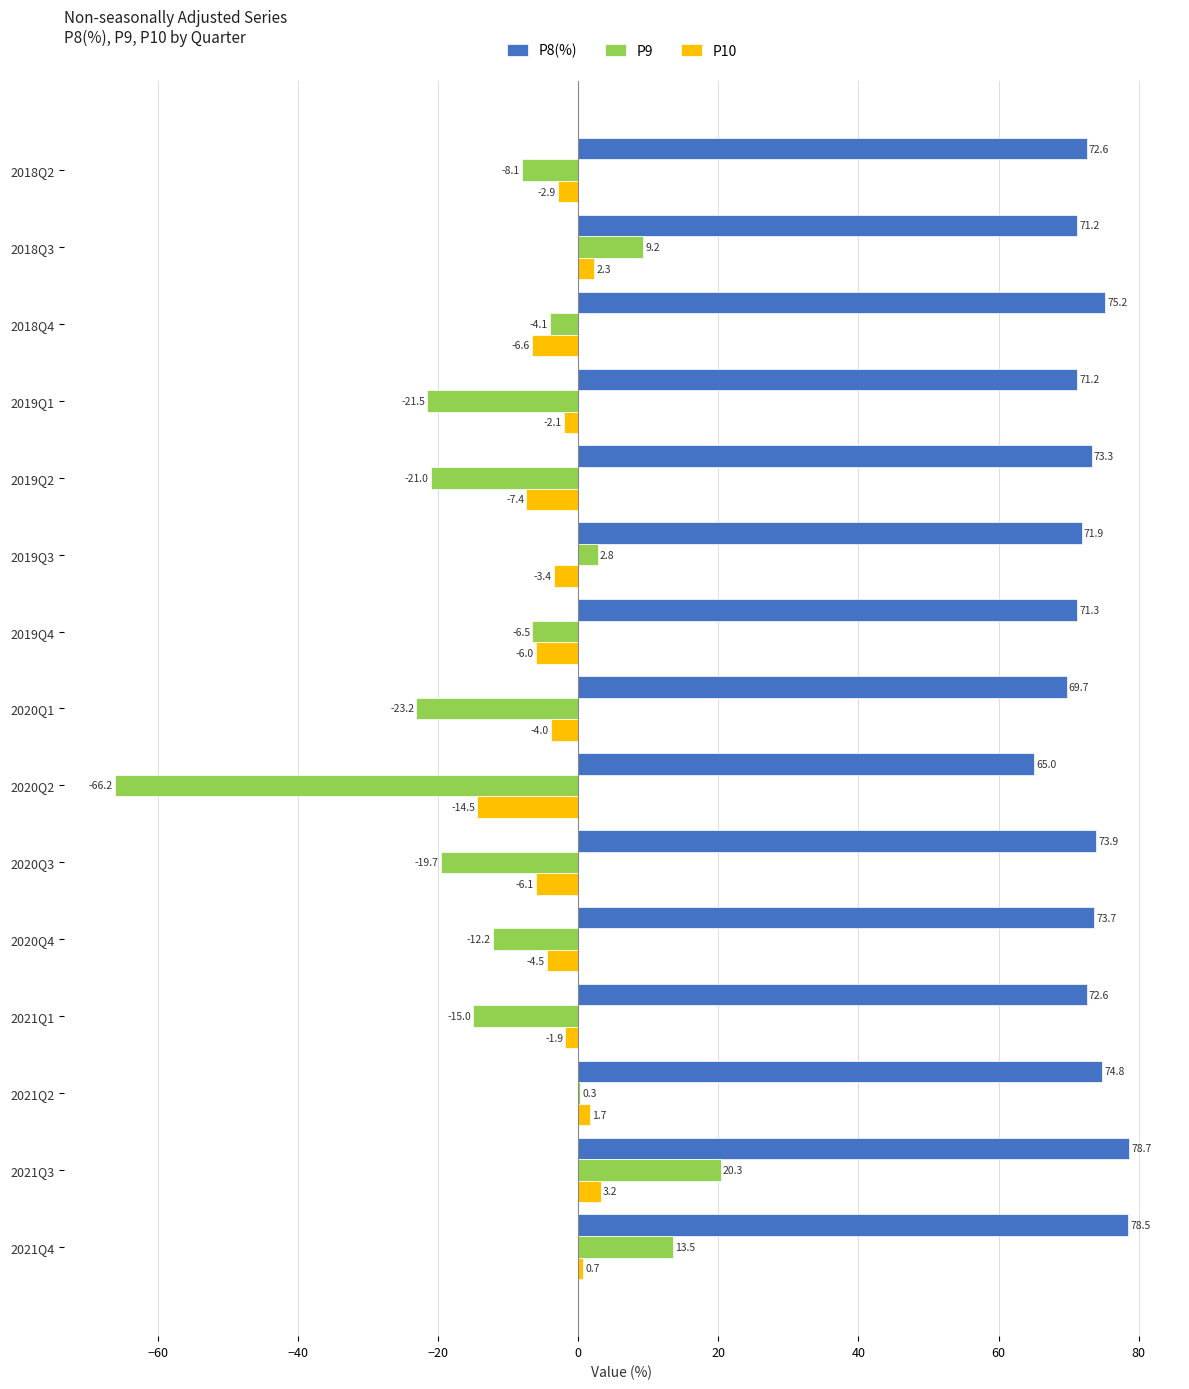

Which series has the largest total across all categories?

P8(%)